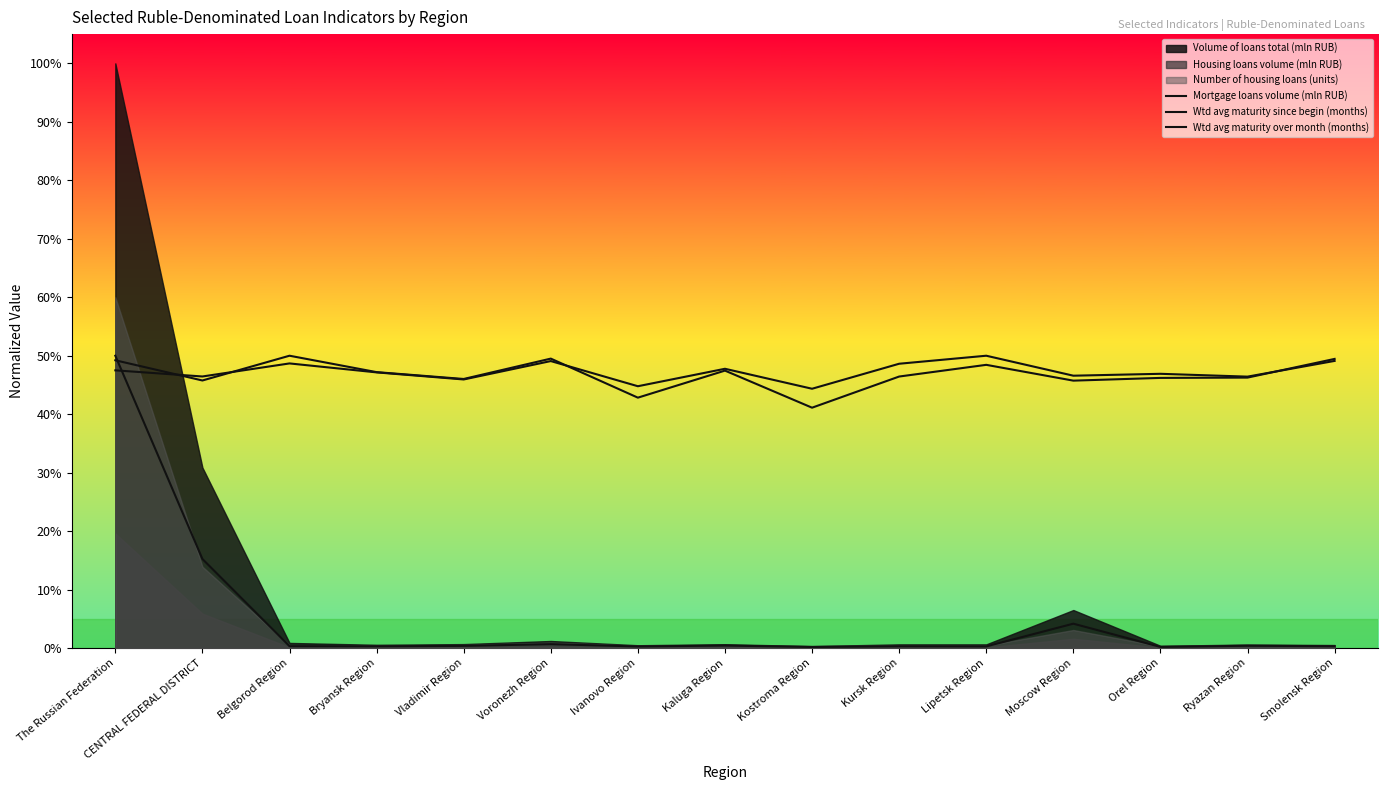

Between Kostroma Region and Smolensk Region, which series saw the biggest shift?

Wtd avg maturity over month (months)